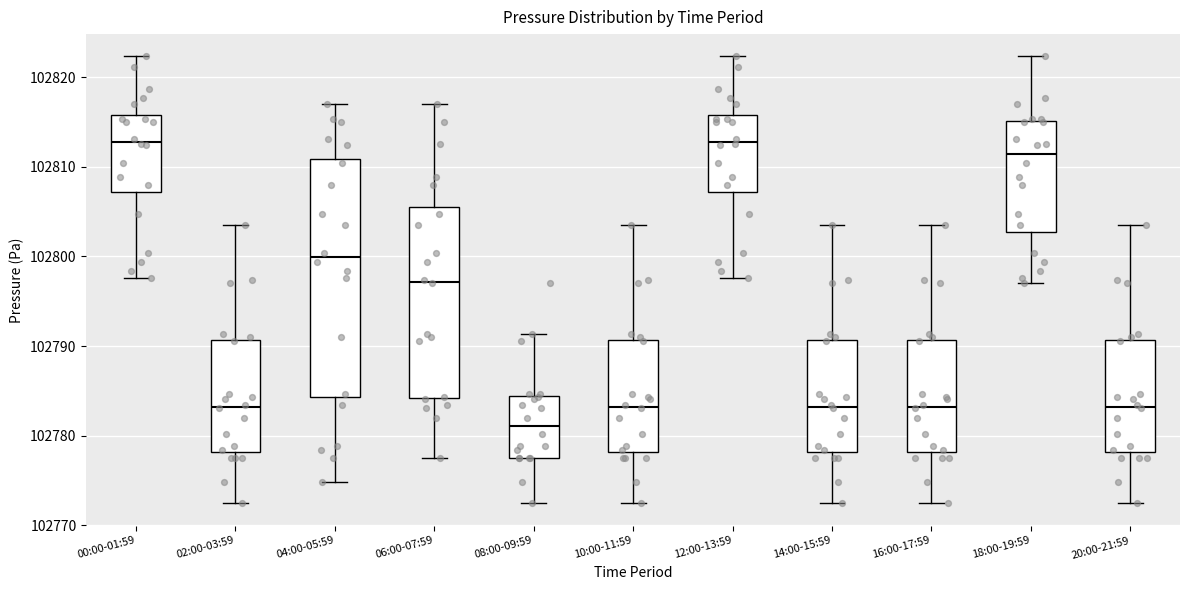

Where does the lower whisker of the box for 04:00-05:59 end on the y-axis? The values are not printed on the chart, so give them approximately, as read against the axis.

102775